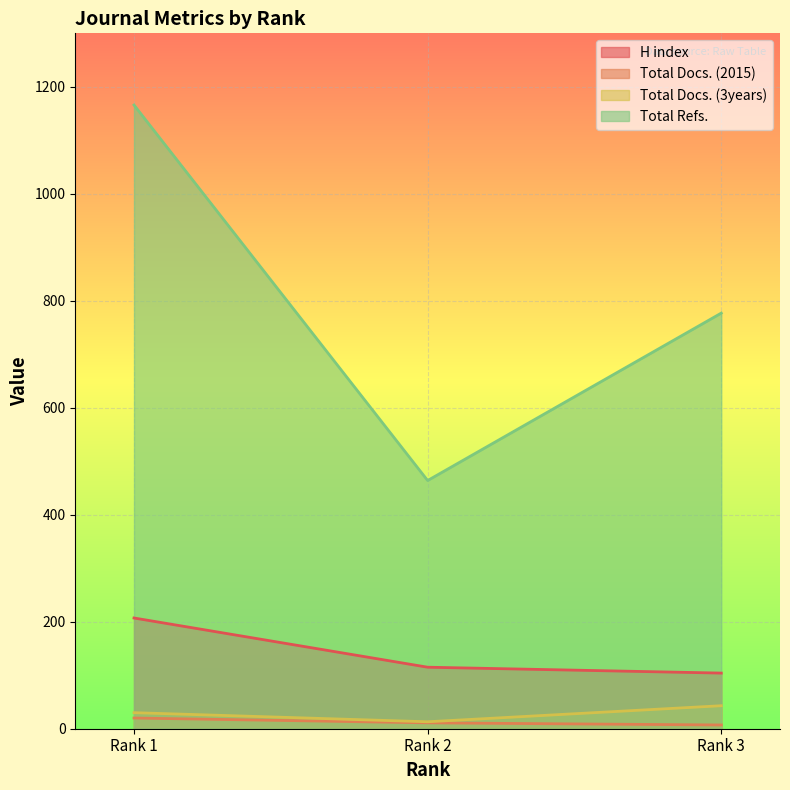

Is the value of H index at Rank 3 greater than the value of Total Docs. (2015) at Rank 3?

Yes